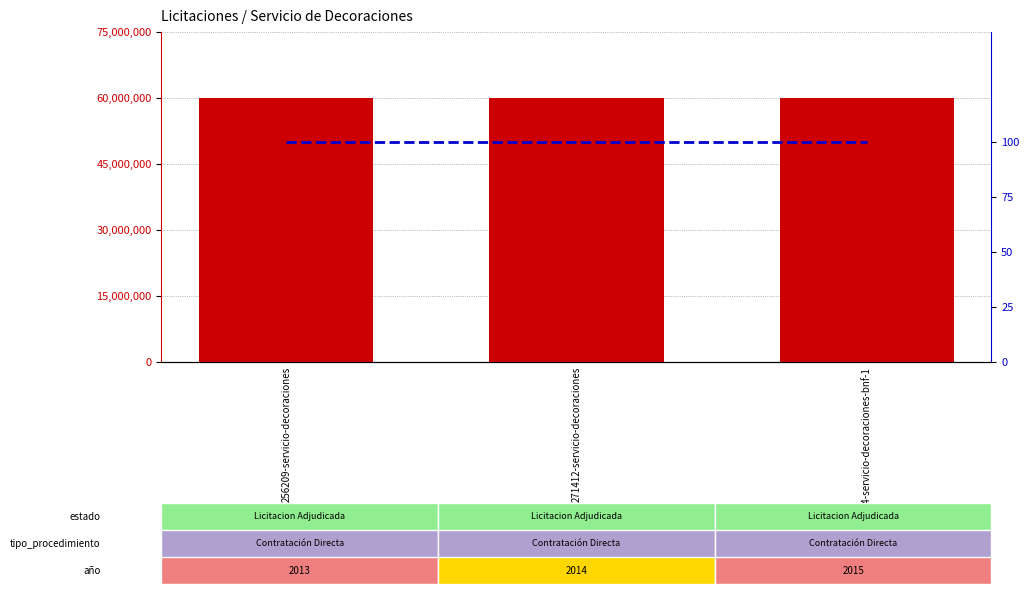

Reading left to right, extract all data points from this chart.

monto_estimado: 256209-servicio-decoraciones=60000000	271412-servicio-decoraciones=60000000	286904-servicio-decoraciones-bnf-1=60000000
percentile rank within the sample: 256209-servicio-decoraciones=100	271412-servicio-decoraciones=100	286904-servicio-decoraciones-bnf-1=100